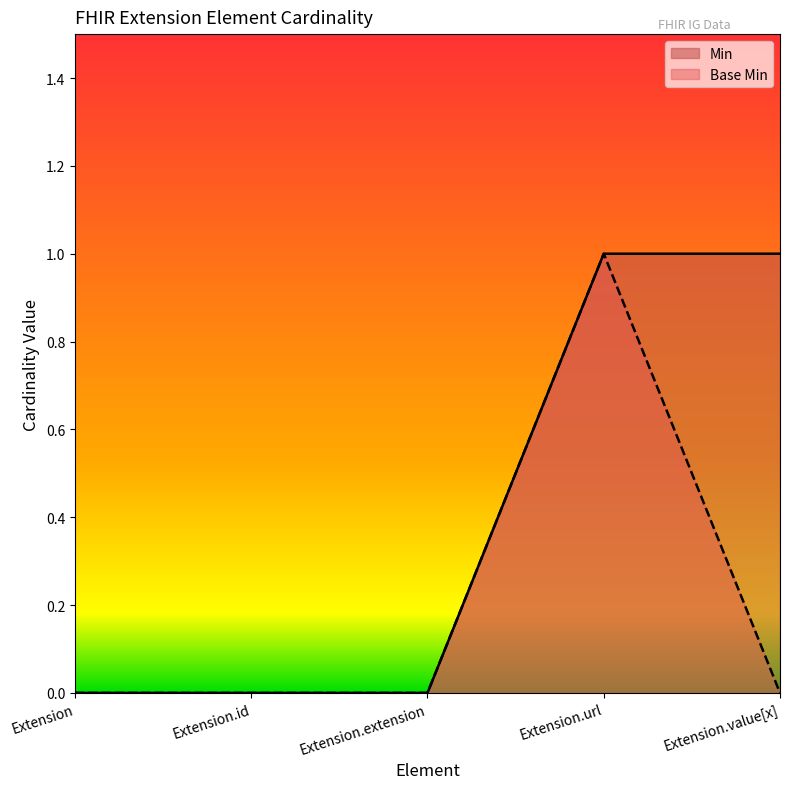

What position from the left is Extension.extension?

3